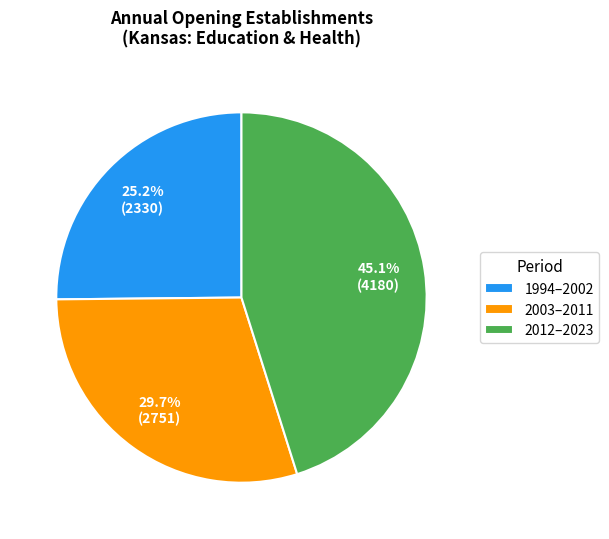

Is the sum of 2003–2011 and 2012–2023 greater than half?

Yes